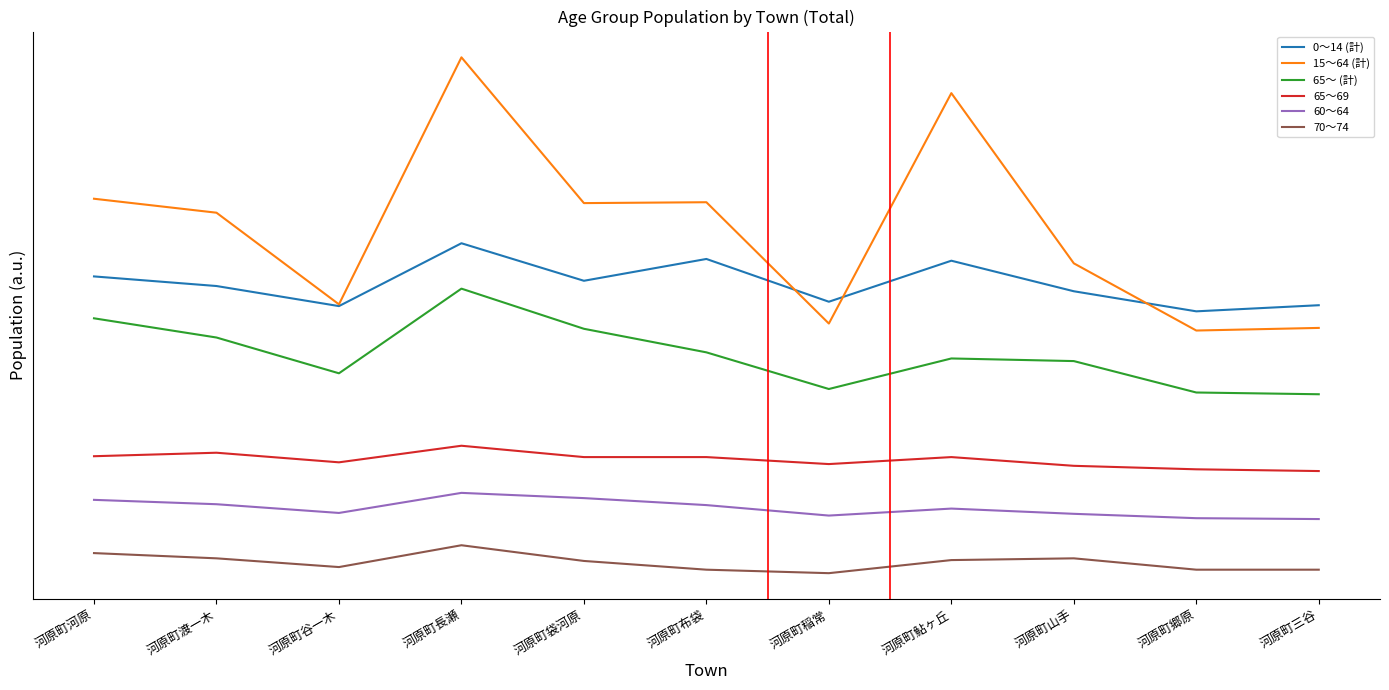

What are all the series names shown in the legend?

0～14 (計), 15～64 (計), 65～ (計), 65～69, 60～64, 70～74